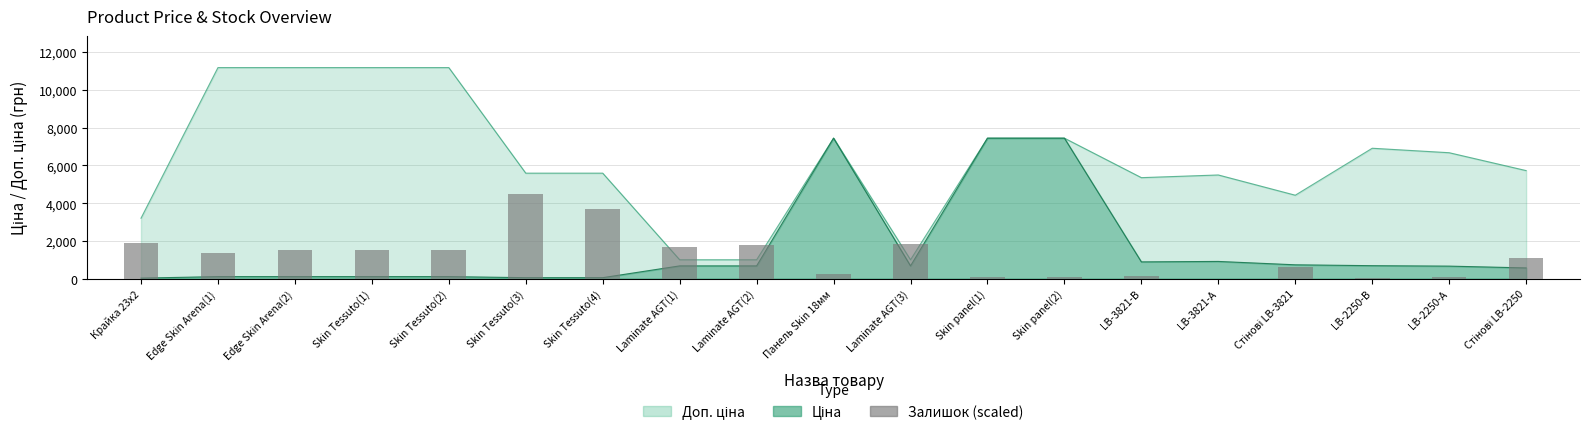

Where does the data first go above 1376?

Крайка 23x2